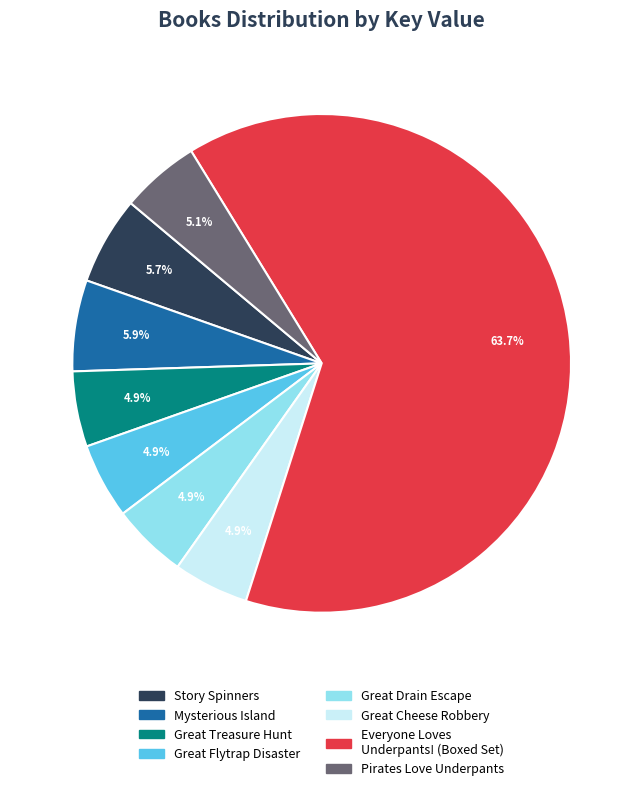

Count the number of slices in the pie.

8